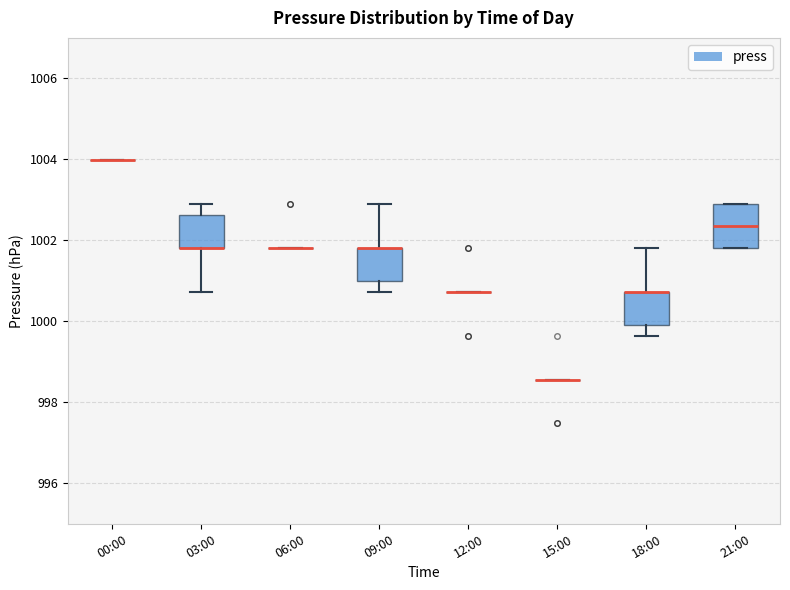

Reading left to right, transcribe this box plot: for each box, give where its median line is, the range the box spans, and where its two whiskers end, as read against the y-axis. The values are not printed on the chart, so give them approximately, as read against the axis.

00:00: box collapsed to a line at 1004.0, whiskers 1004.0 to 1004.0
03:00: median 1001.8 (drawn on the box's lower edge), box 1001.8 to 1002.6, whiskers 1000.8 to 1003.0
06:00: box collapsed to a line at 1001.8, whiskers 1001.8 to 1001.8
09:00: median 1001.8 (drawn on the box's upper edge), box 1001.0 to 1001.8, whiskers 1000.8 to 1003.0
12:00: box collapsed to a line at 1000.8, whiskers 1000.8 to 1000.8
15:00: box collapsed to a line at 998.6, whiskers 998.6 to 998.6
18:00: median 1000.8 (drawn on the box's upper edge), box 1000.0 to 1000.8, whiskers 999.6 to 1001.8
21:00: median 1002.4, box 1001.8 to 1003.0, whiskers 1001.8 to 1003.0